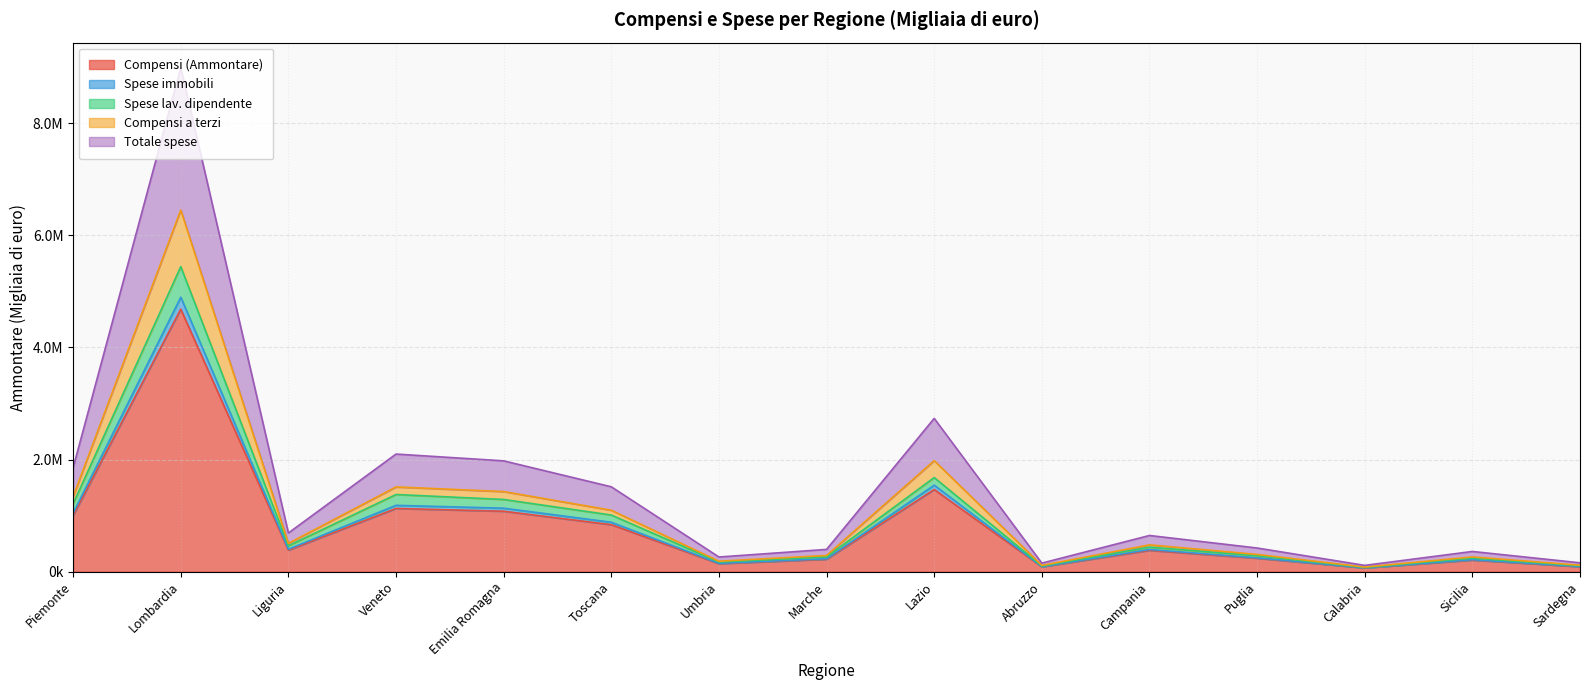

What are all the series names shown in the legend?

Compensi (Ammontare), Spese immobili, Spese lav. dipendente, Compensi a terzi, Totale spese